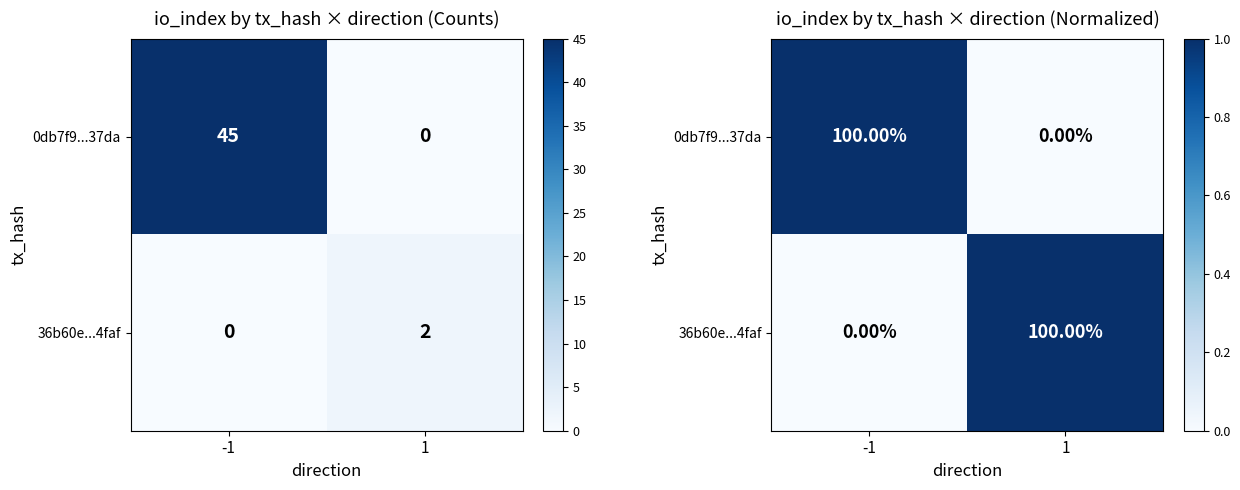

Which series has the largest total across all categories?

0db7f9...37da